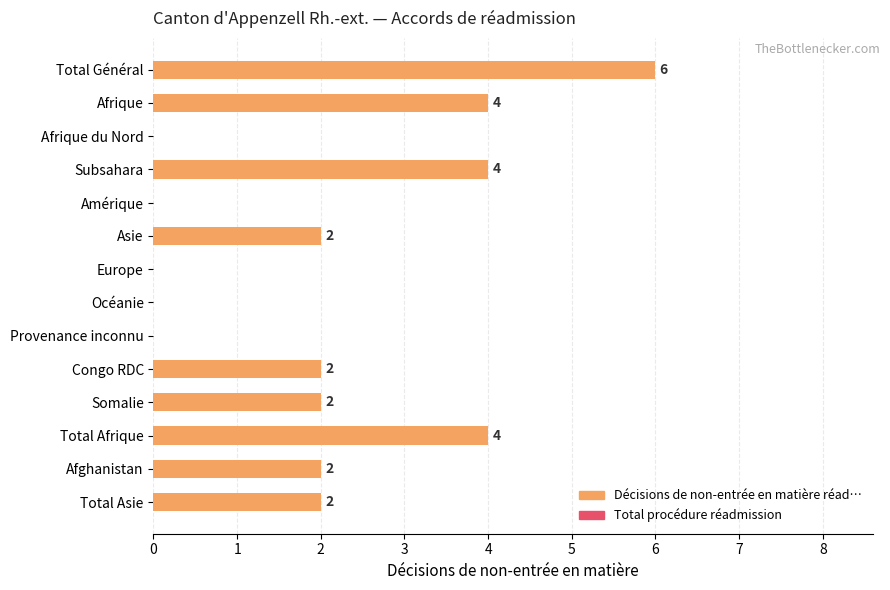

True or false: the data shows 2 at Congo RDC.

True